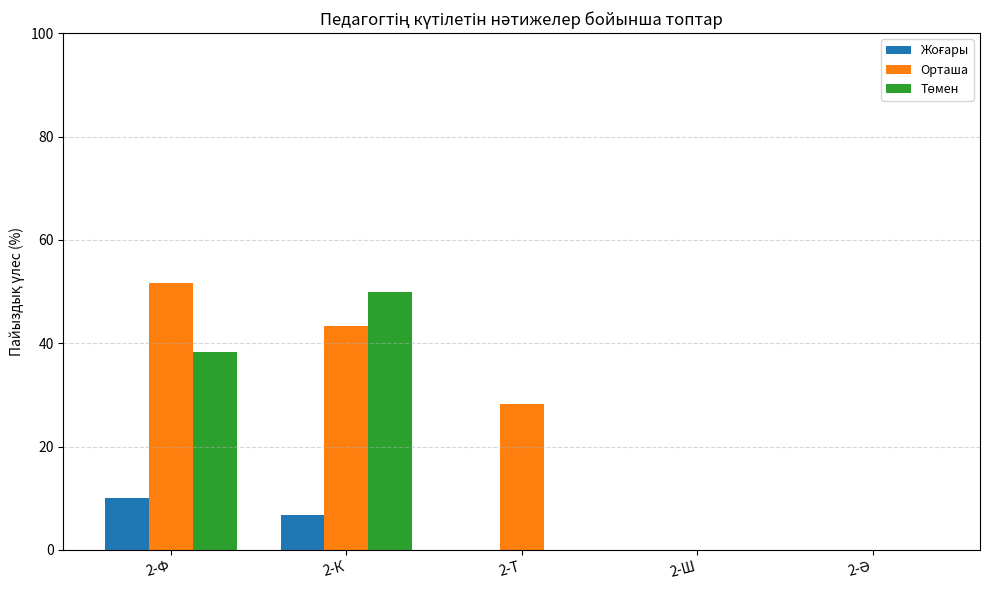

The Орташа series shows 22.4 at 2-Ф. True or false?

False